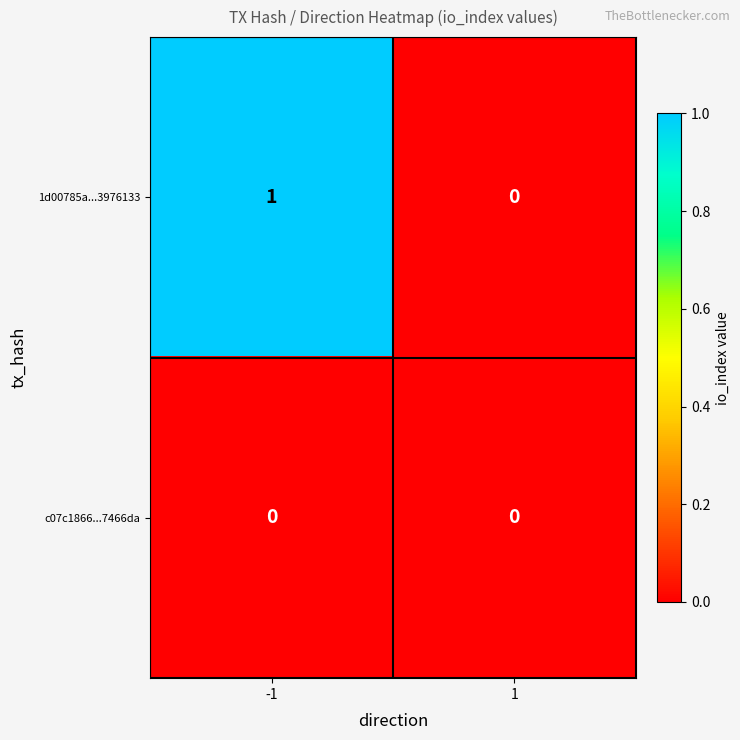

What is the total value across all series at -1?

1